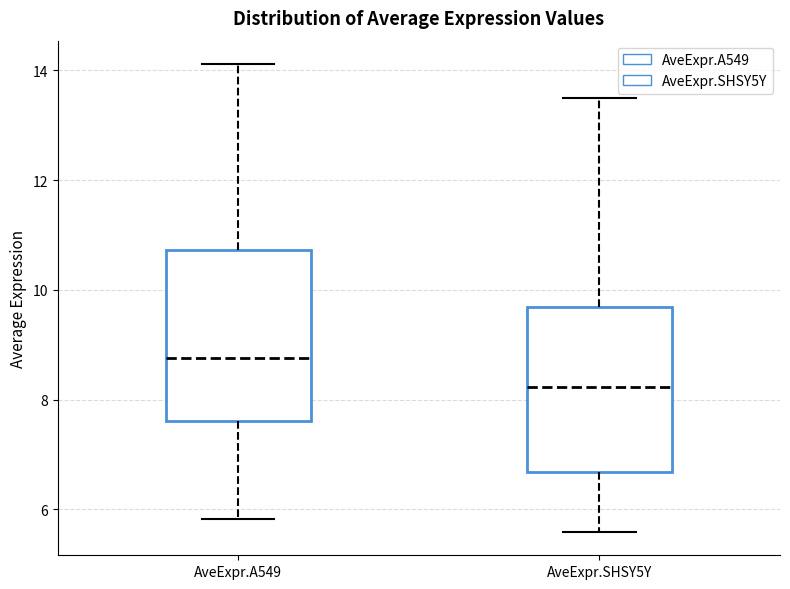

Reading left to right, read every box against the y-axis: the position of its median line, the range the box covers, and the ends of its whiskers. The values are not printed on the chart, so give them approximately, as read against the axis.

AveExpr.A549: median 8.8, box 7.6 to 10.8, whiskers 5.8 to 14.2
AveExpr.SHSY5Y: median 8.2, box 6.6 to 9.6, whiskers 5.6 to 13.4